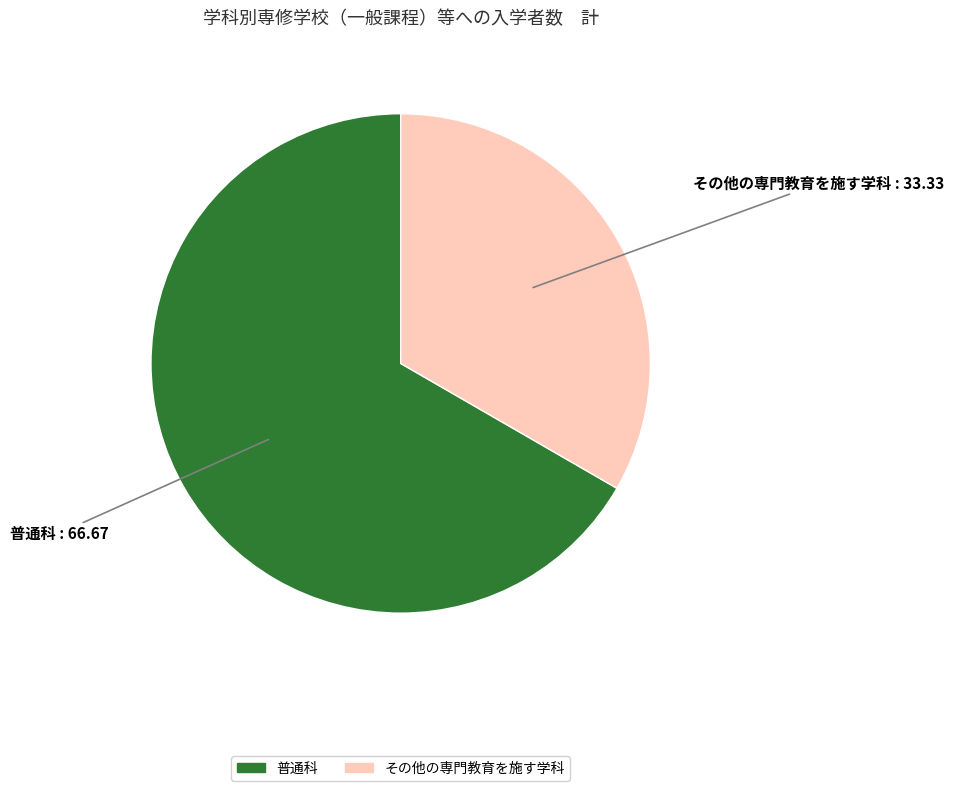

Count the number of slices in the pie.

2